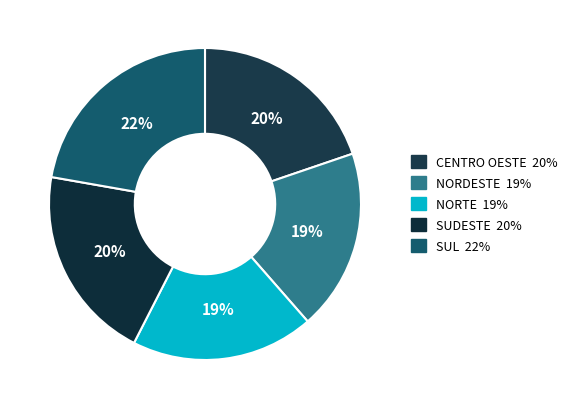

How many segments does this pie chart have?

5